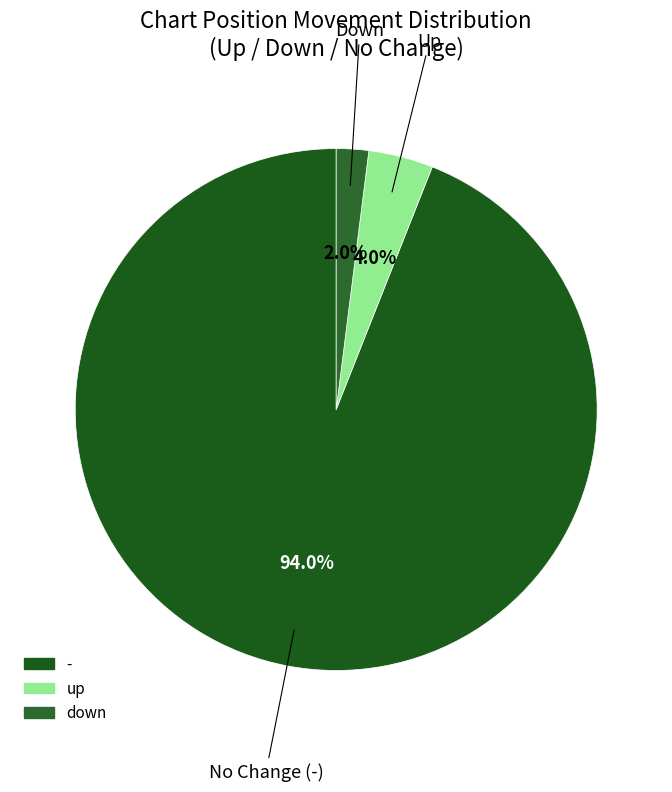

How many segments does this pie chart have?

3